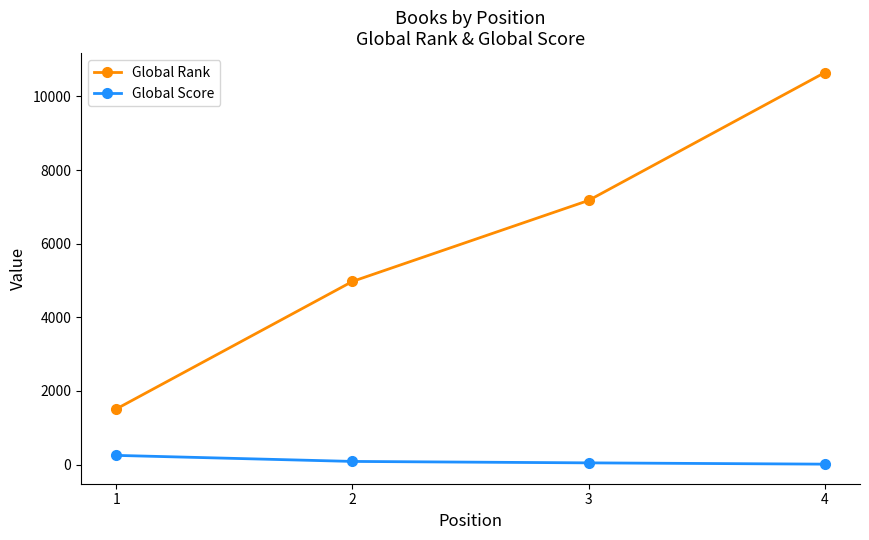

What are all the series names shown in the legend?

Global Rank, Global Score